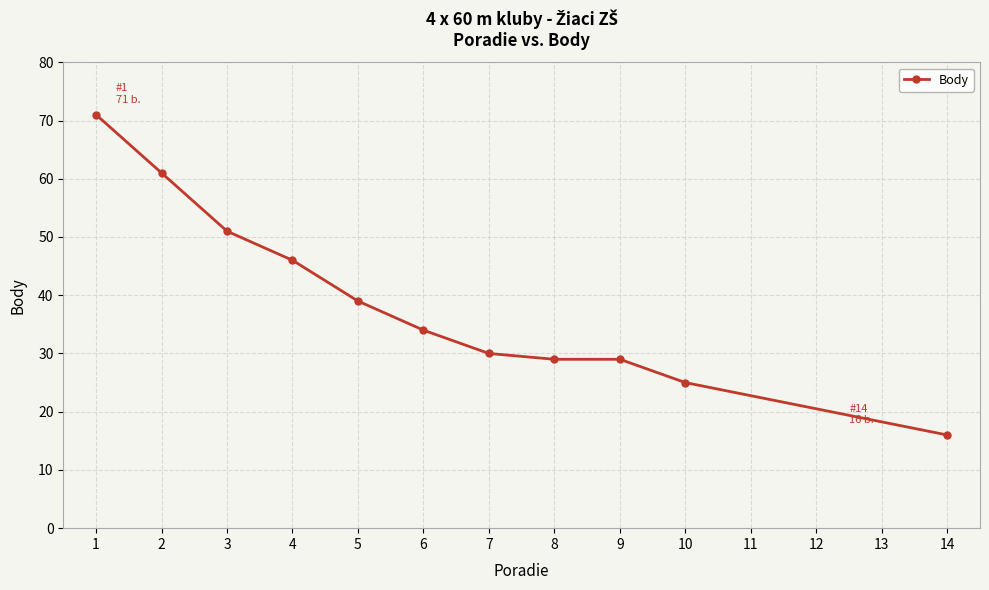

What is the difference between the maximum and minimum values?

55